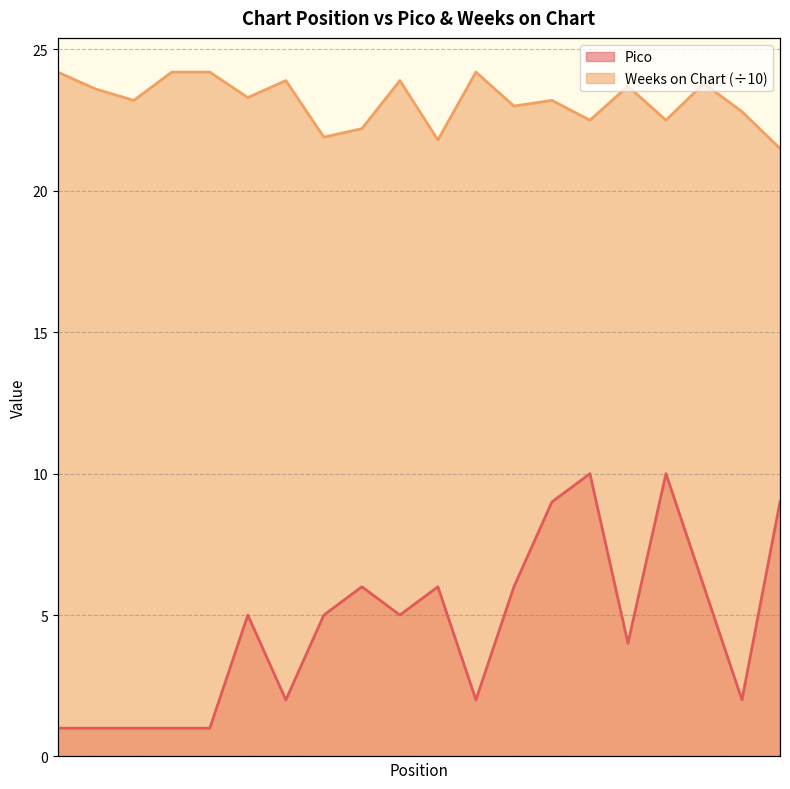

How many categories are shown in the chart?

20